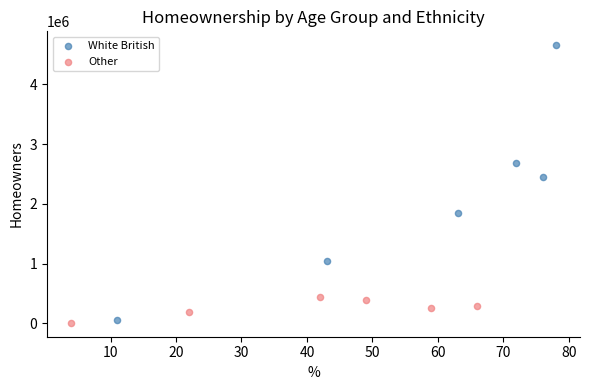

Which series has the widest spread of Y values?

White British